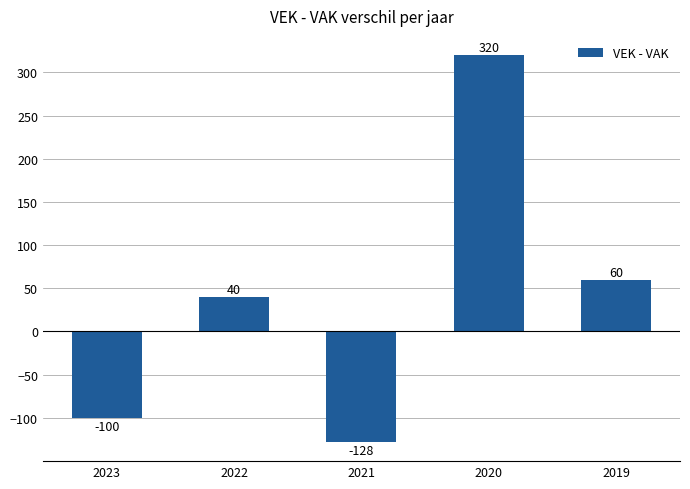

What is the difference between the maximum and minimum values?

448